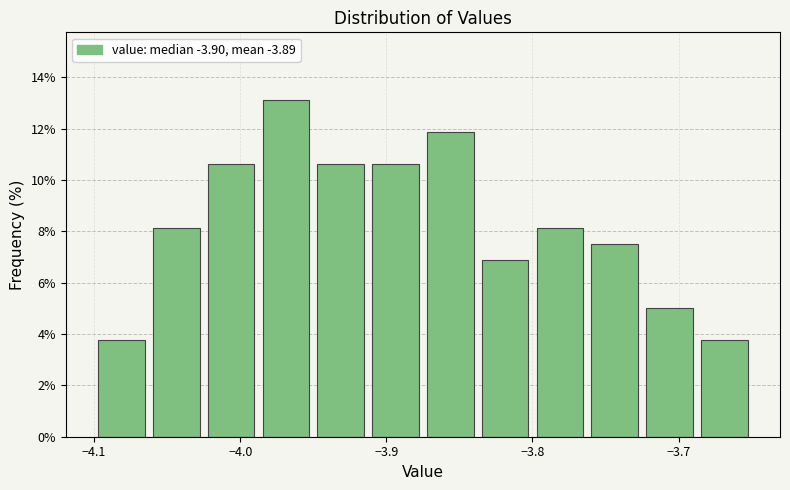

Read against the x-axis, roughly where is the centre of the tallest bar?

-3.97